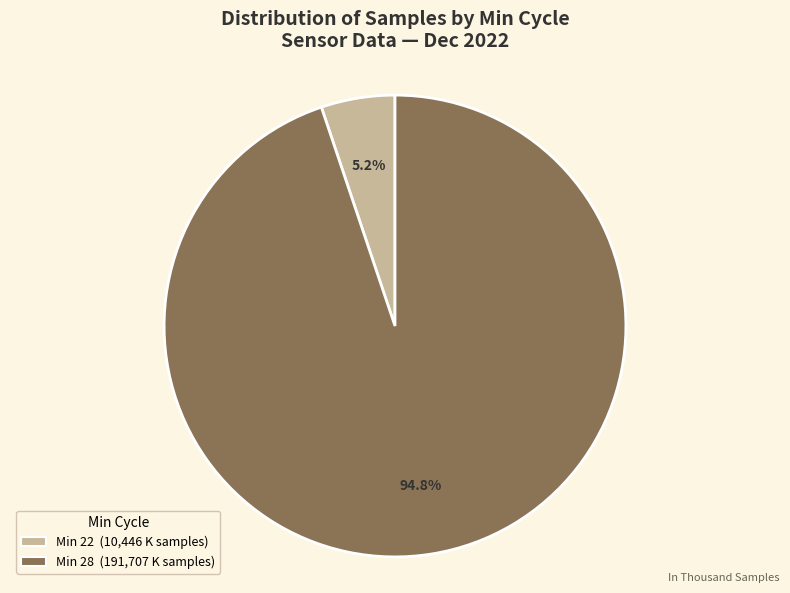

Does any single category account for the majority?

Yes